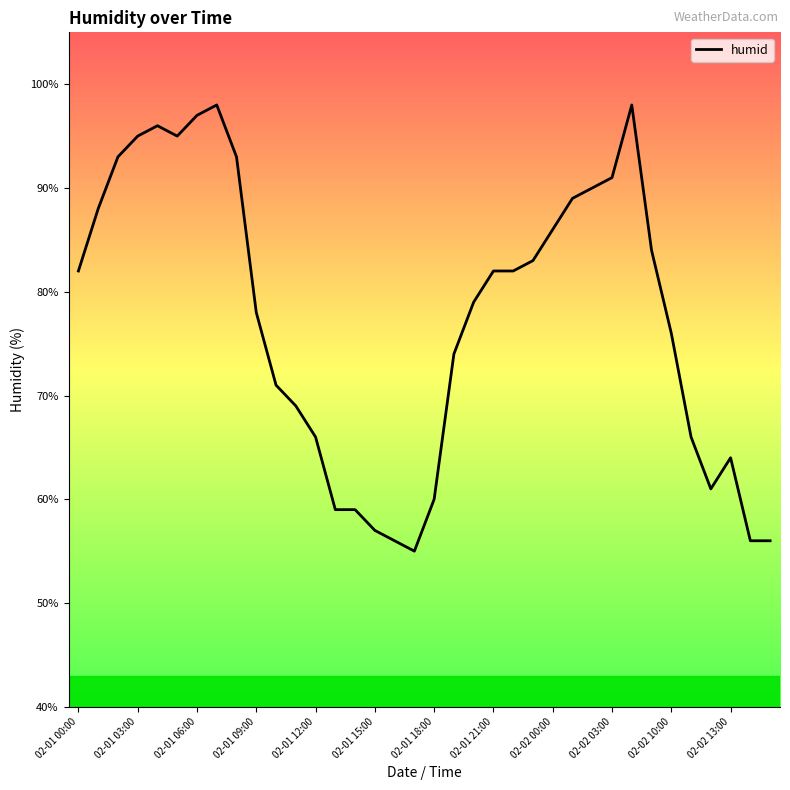

Reading left to right, what are all the values shown in this chart?

82	88	93	95	96	95	97	98	93	78	71	69	66	59	59	57	56	55	60	74	79	82	82	83	86	89	90	91	98	84	76	66	61	64	56	56